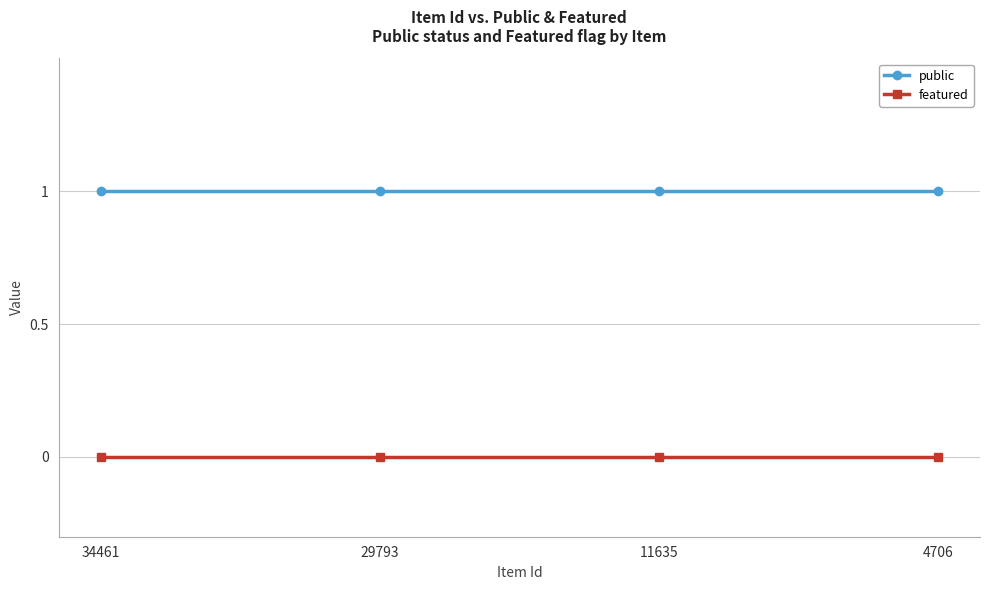

Rank the series by their maximum value, from highest to lowest.

public, featured